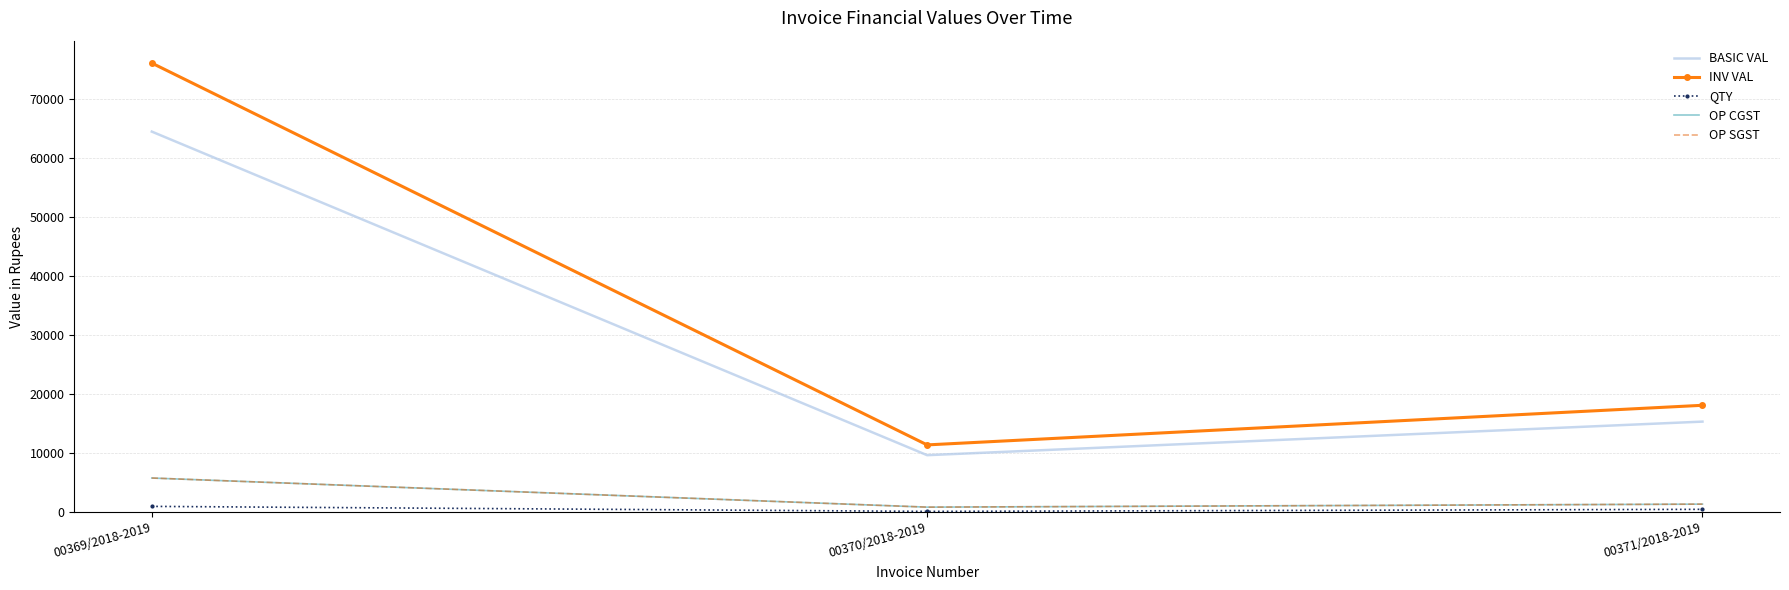

Does the chart have visible grid lines?

Yes